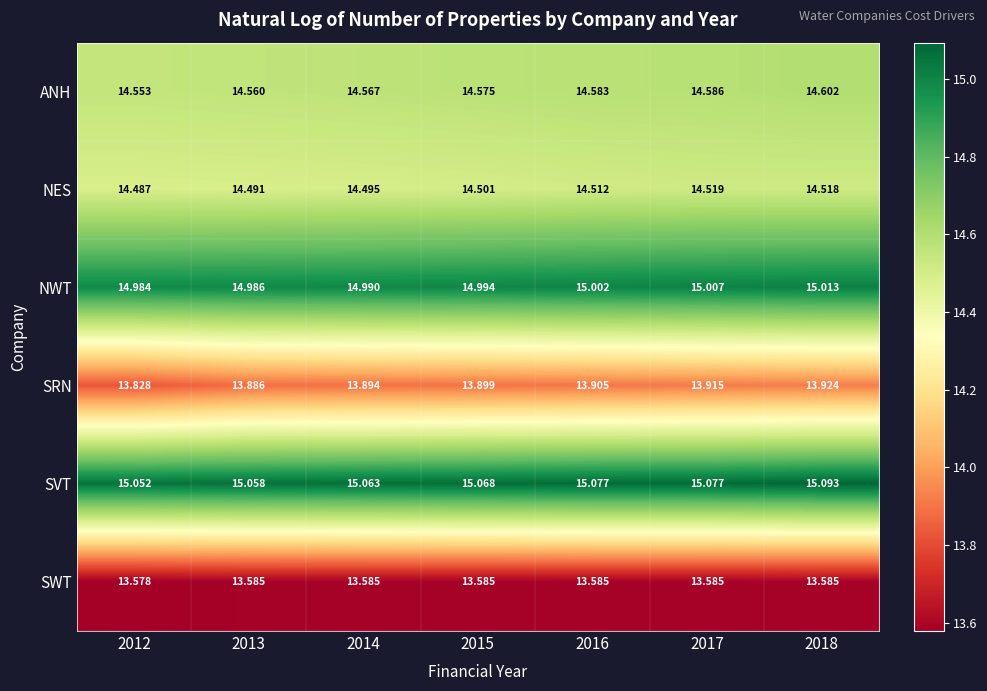

Is the value of SWT at 2015 greater than the value of NWT at 2018?

No